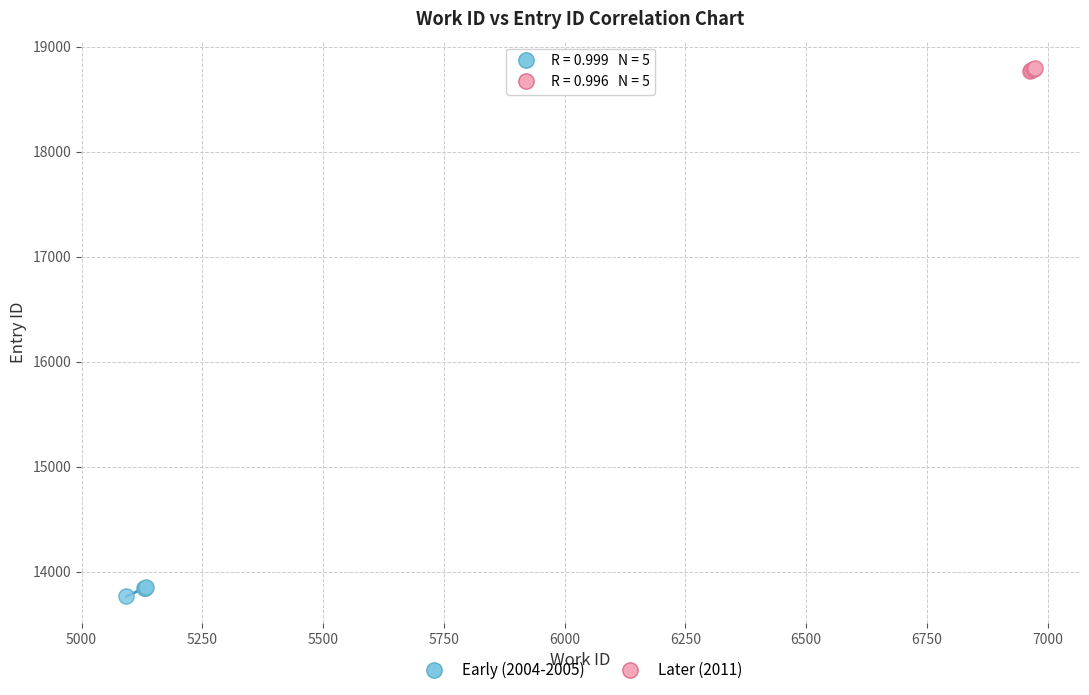

Which series contains the highest Y value?

Later (2011)